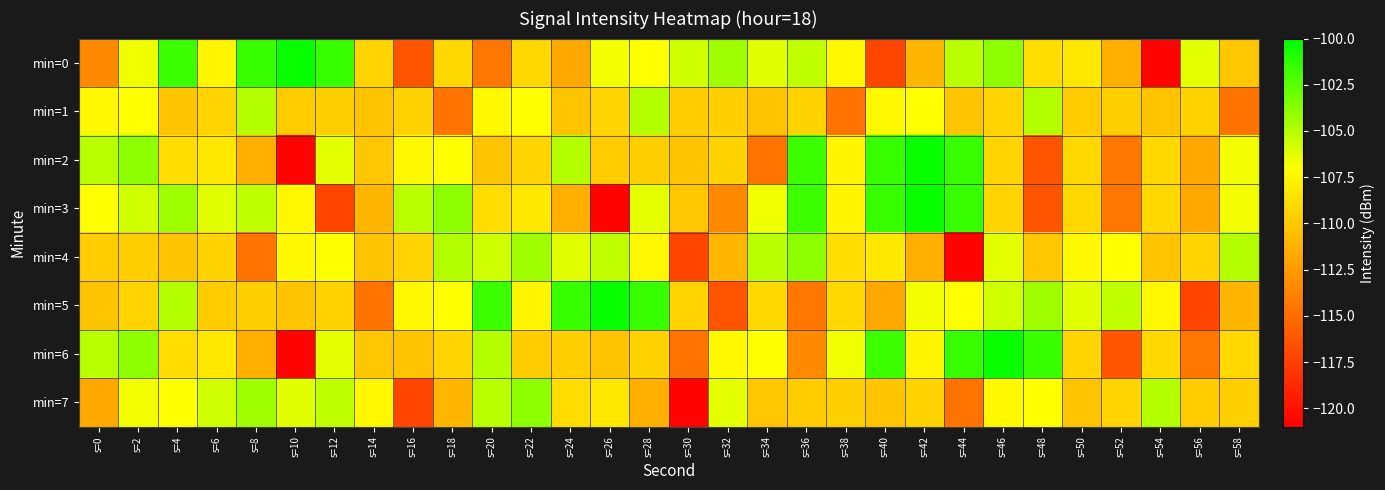

What is the total value across all series at s=24?

-864.6